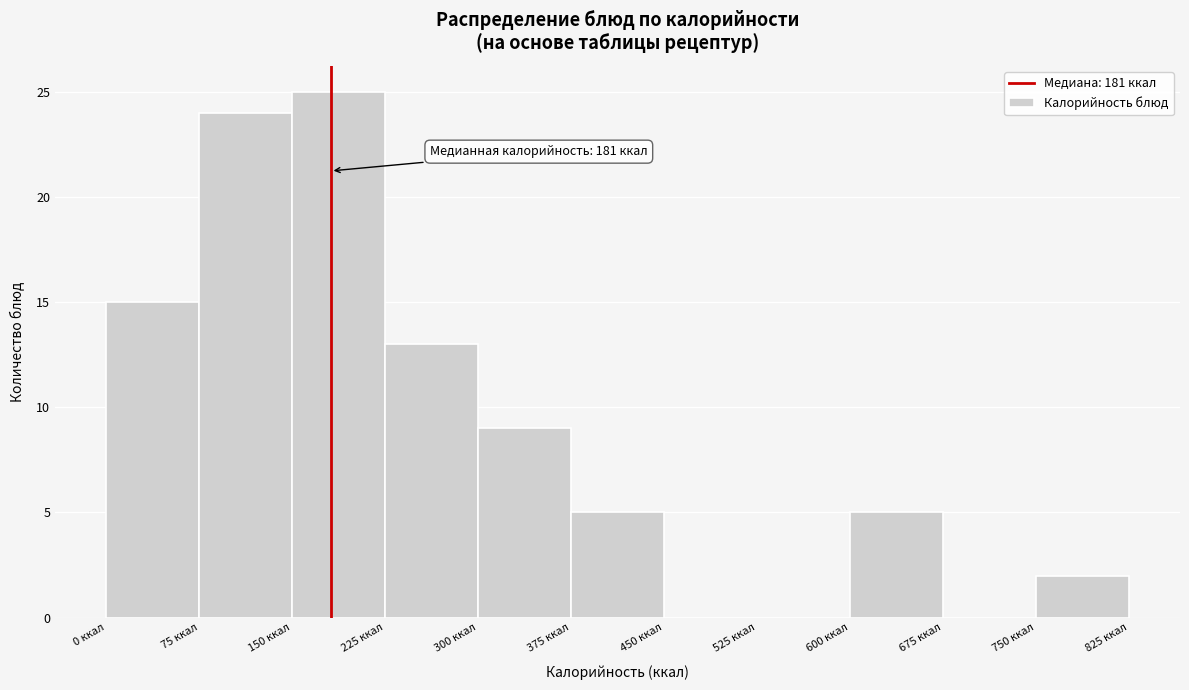

Over which range of the x-axis is the bar tallest?

150 to 225